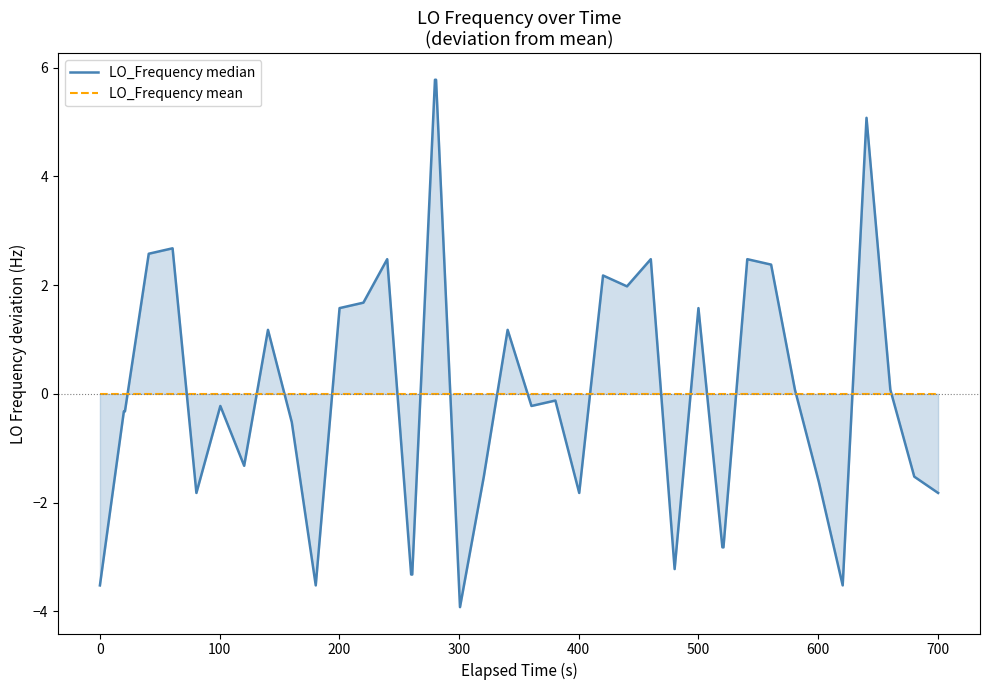

Reading left to right, transcribe all the data shown in this chart.

LO_Frequency median: -3.5	-0.3	-0.3	2.6	2.7	-1.8	-0.2	-1.3	1.2	-0.5	-3.5	1.6	1.7	2.5	-3.3	-3.3	5.8	5.8	-3.9	-1.5	1.2	-0.2	-0.1	-1.8	2.2	2.0	2.5	-3.2	1.6	-2.8	-2.8	2.5	2.4	0.1	-1.6	-3.5	5.1	0.1	-1.5	-1.8
LO_Frequency mean: 0.0	0.0	0.0	0.0	0.0	0.0	0.0	0.0	0.0	0.0	0.0	0.0	0.0	0.0	0.0	0.0	0.0	0.0	0.0	0.0	0.0	0.0	0.0	0.0	0.0	0.0	0.0	0.0	0.0	0.0	0.0	0.0	0.0	0.0	0.0	0.0	0.0	0.0	0.0	0.0